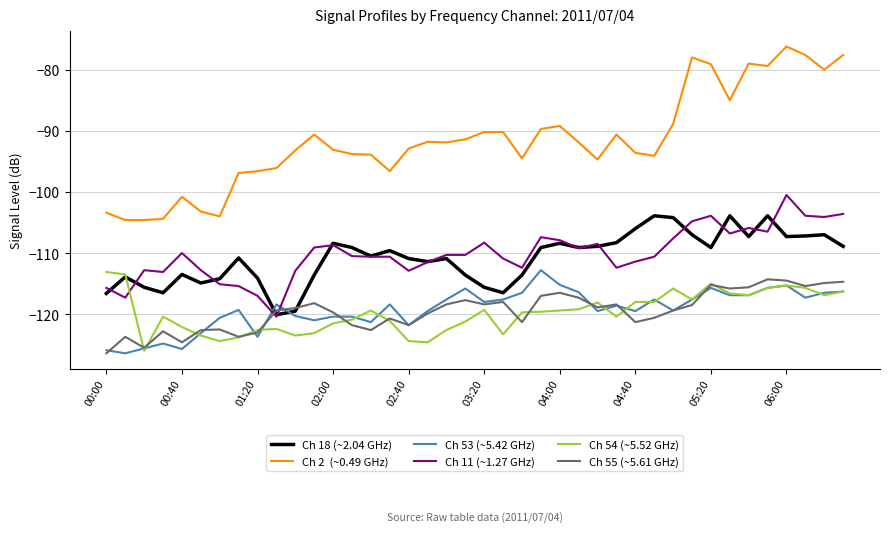

What is the smallest value displayed?

-126.4